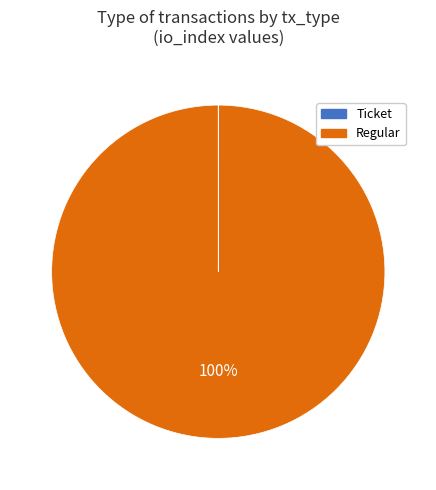

True or false: Regular accounts for 100% of the total.

True